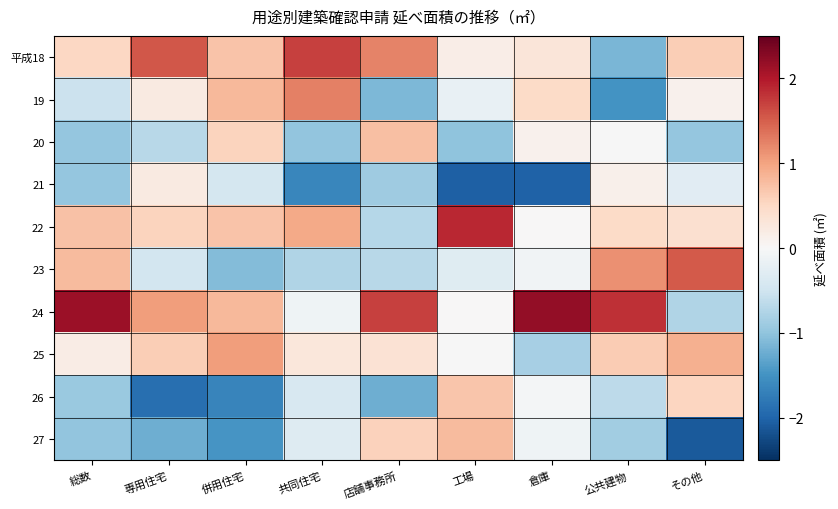

Reading right to left, extract all data points from this chart.

平成18: その他=0.6	公共建物=-1.1	倉庫=0.3	工場=0.2	店舗事務所=1.2	共同住宅=1.7	併用住宅=0.7	専用住宅=1.6	総数=0.5
19: その他=0.1	公共建物=-1.5	倉庫=0.5	工場=-0.2	店舗事務所=-1.1	共同住宅=1.3	併用住宅=0.8	専用住宅=0.2	総数=-0.5
20: その他=-1.0	公共建物=-0.0	倉庫=0.1	工場=-1.0	店舗事務所=0.7	共同住宅=-1.0	併用住宅=0.6	専用住宅=-0.7	総数=-1.0
21: その他=-0.3	公共建物=0.1	倉庫=-2.0	工場=-2.0	店舗事務所=-0.9	共同住宅=-1.6	併用住宅=-0.4	専用住宅=0.2	総数=-1.0
22: その他=0.4	公共建物=0.5	倉庫=0.0	工場=1.9	店舗事務所=-0.7	共同住宅=0.9	併用住宅=0.7	専用住宅=0.5	総数=0.7
23: その他=1.5	公共建物=1.1	倉庫=-0.1	工場=-0.3	店舗事務所=-0.7	共同住宅=-0.8	併用住宅=-1.1	専用住宅=-0.5	総数=0.8
24: その他=-0.8	公共建物=1.8	倉庫=2.2	工場=0.0	店舗事務所=1.7	共同住宅=-0.1	併用住宅=0.8	専用住宅=1.1	総数=2.1
25: その他=0.9	公共建物=0.6	倉庫=-0.8	工場=-0.0	店舗事務所=0.4	共同住宅=0.3	併用住宅=1.0	専用住宅=0.6	総数=0.2
26: その他=0.5	公共建物=-0.7	倉庫=-0.1	工場=0.7	店舗事務所=-1.2	共同住宅=-0.4	併用住宅=-1.7	専用住宅=-1.9	総数=-0.9
27: その他=-2.1	公共建物=-0.9	倉庫=-0.1	工場=0.8	店舗事務所=0.6	共同住宅=-0.3	併用住宅=-1.5	専用住宅=-1.2	総数=-1.0